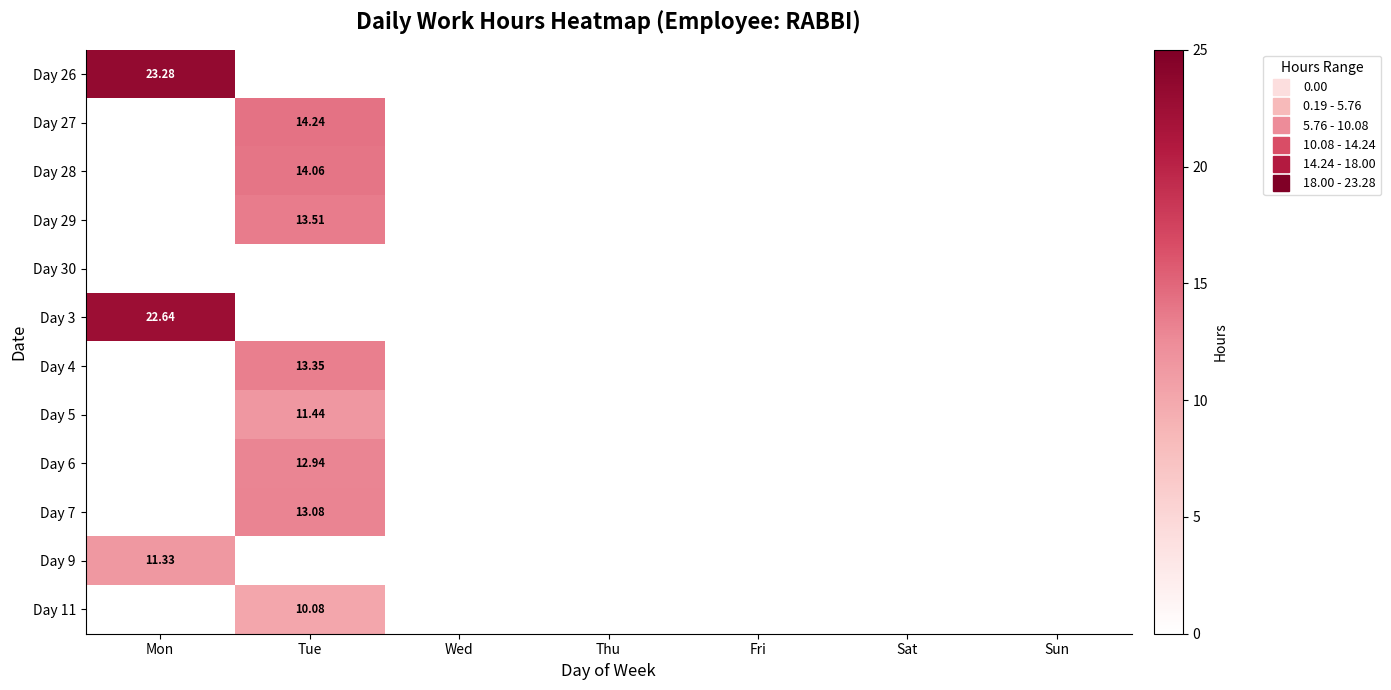

The value of Day 5 at Tue is 11.4. True or false?

True